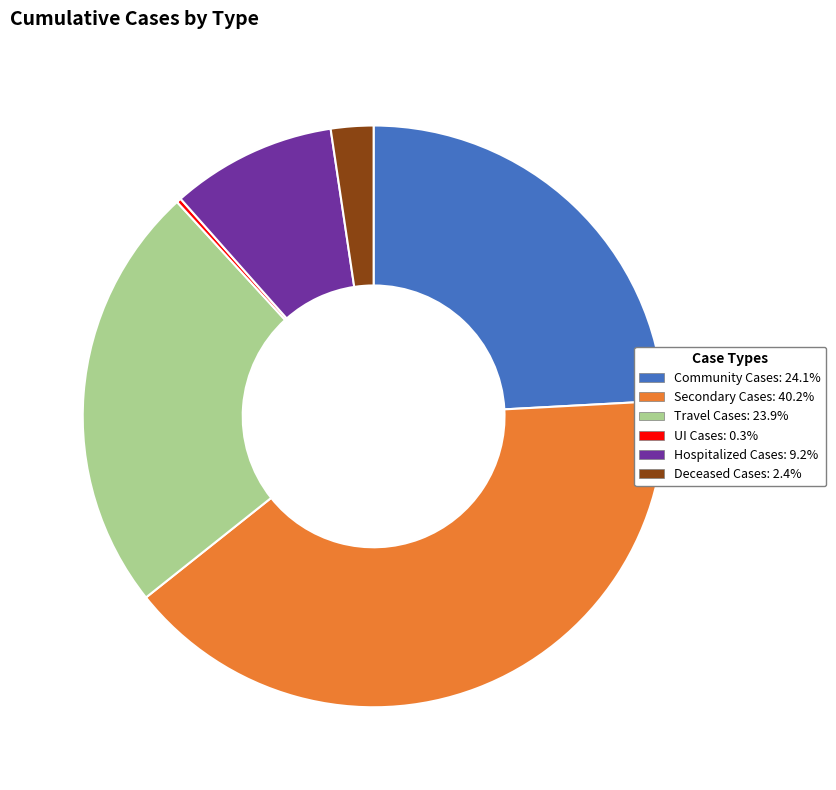

Is there a majority slice in this chart?

No